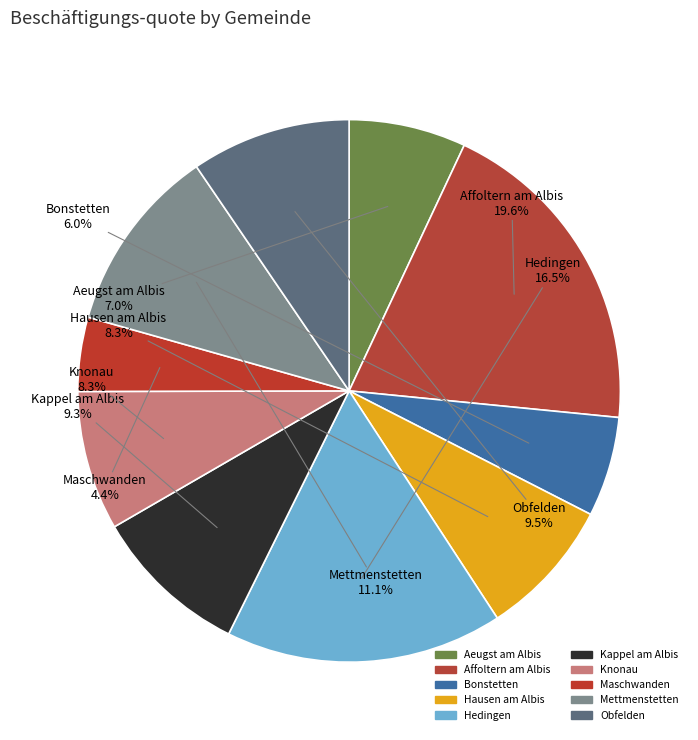

Which category has the biggest portion of the pie?

Affoltern am Albis